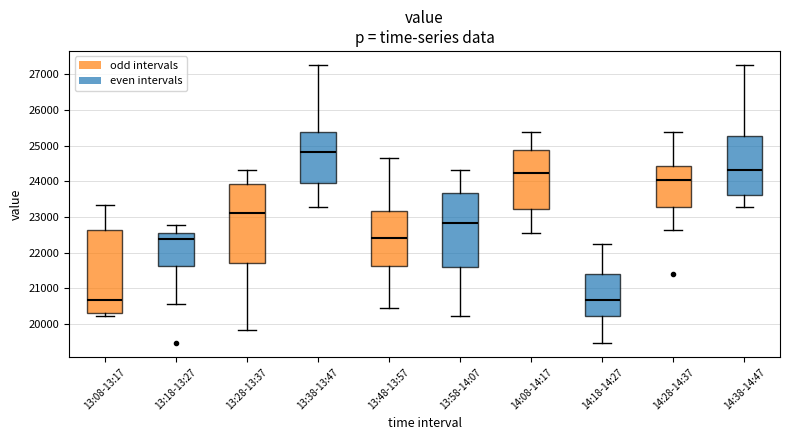

Reading left to right, read every box against the y-axis: the position of its median line, the range the box covers, and the ends of its whiskers. The values are not printed on the chart, so give them approximately, as read against the axis.

13:08-13:17: median 20700, box 20300 to 22600, whiskers 20200 to 23300
13:18-13:27: median 22400, box 21600 to 22600, whiskers 20600 to 22800
13:28-13:37: median 23100, box 21700 to 23900, whiskers 19800 to 24300
13:38-13:47: median 24800, box 24000 to 25400, whiskers 23300 to 27300
13:48-13:57: median 22400, box 21600 to 23200, whiskers 20400 to 24600
13:58-14:07: median 22800, box 21600 to 23700, whiskers 20200 to 24300
14:08-14:17: median 24200, box 23200 to 24900, whiskers 22600 to 25400
14:18-14:27: median 20700, box 20200 to 21400, whiskers 19500 to 22200
14:28-14:37: median 24000, box 23300 to 24400, whiskers 22600 to 25400
14:38-14:47: median 24300, box 23600 to 25300, whiskers 23300 to 27300